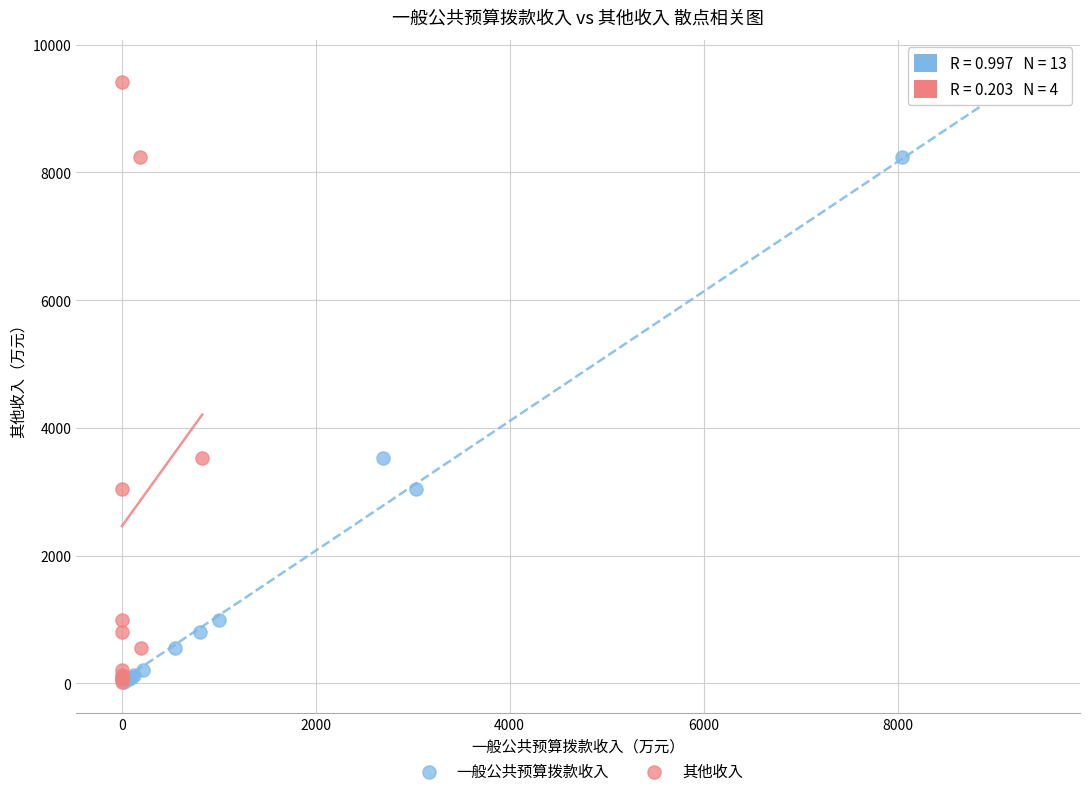

What are all the series names shown in the legend?

一般公共预算拨款收入, 其他收入